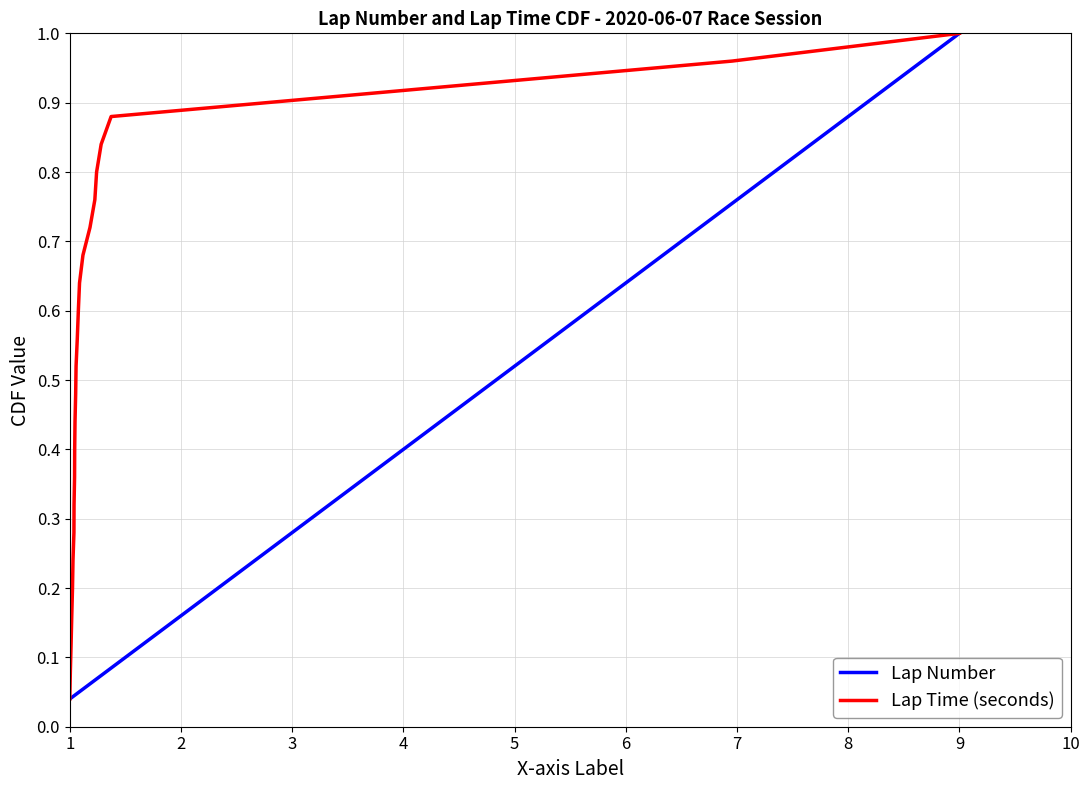

True or false: Lap Number and Lap Time (seconds) intersect in this chart.

False